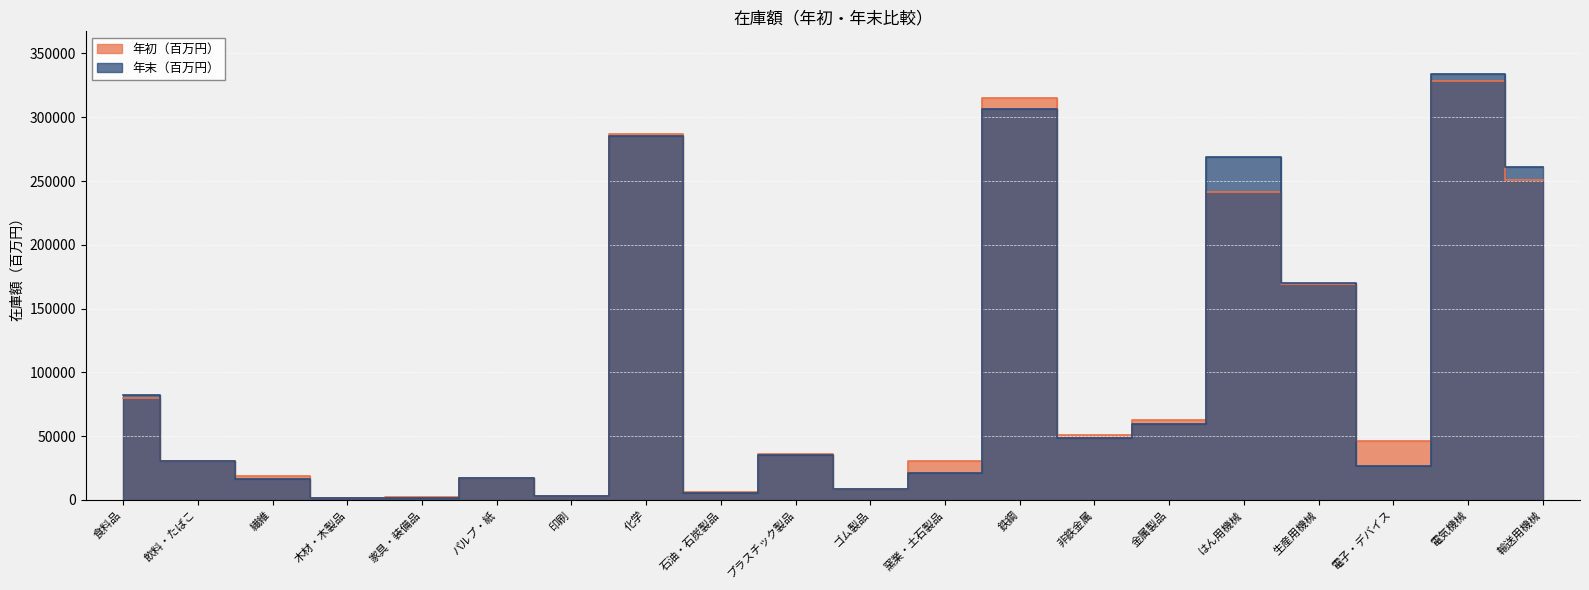

At which category is the sum across all series the highest?

電気機械